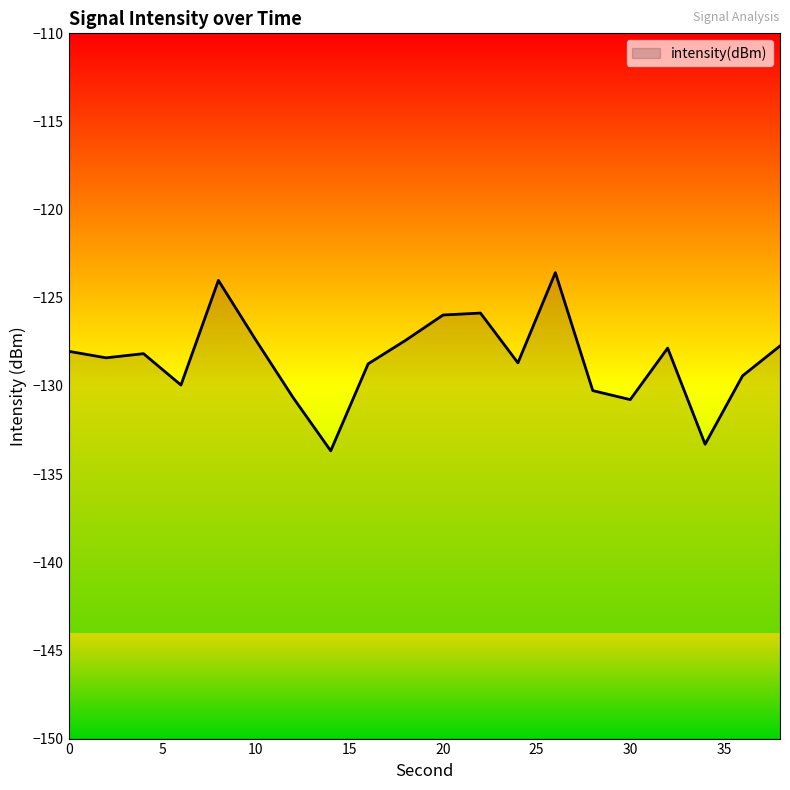

What is the sum of the values at 32 and 22?

-253.7